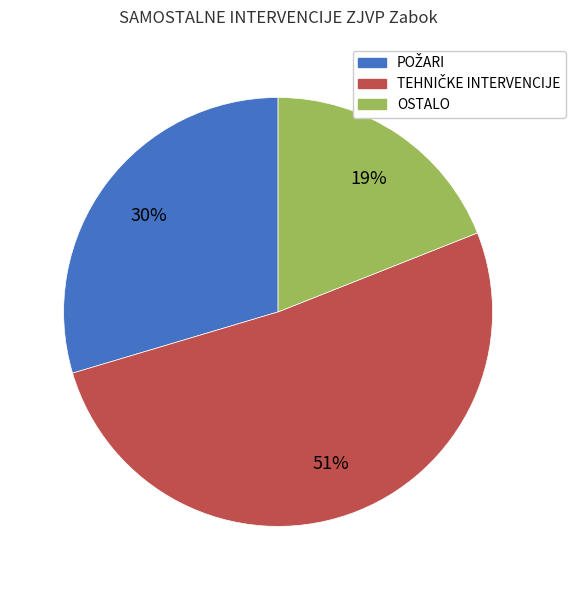

To the nearest percent, what is the average slice percentage?

33%